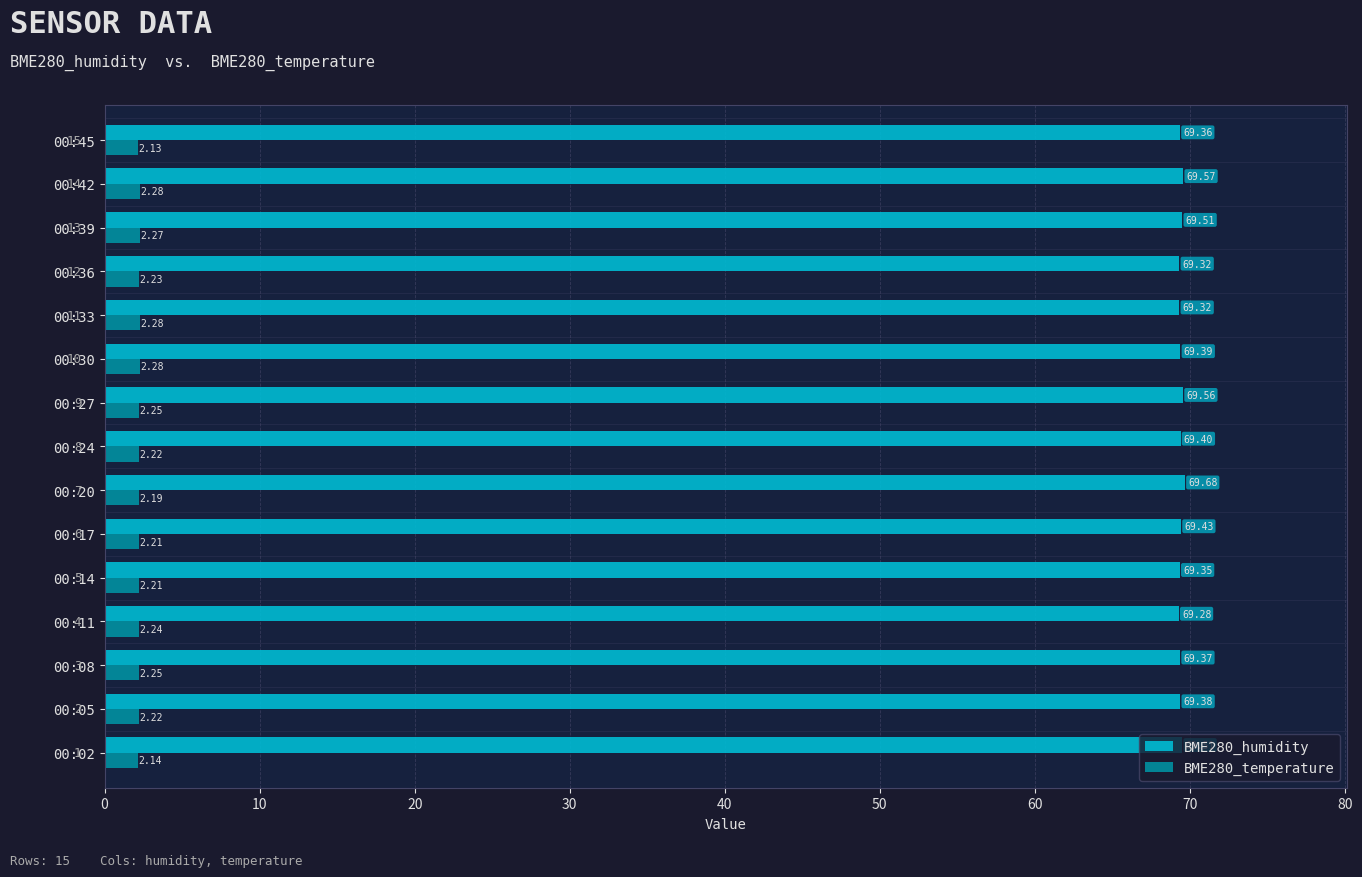

Rank the series by their average value, from lowest to highest.

BME280_temperature, BME280_humidity